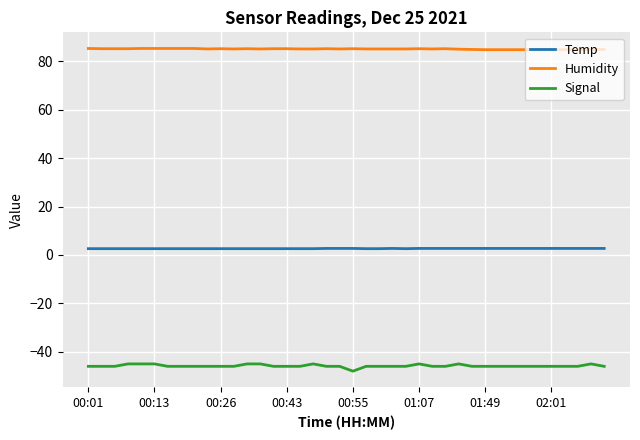

Which series has the widest spread of values?

Signal